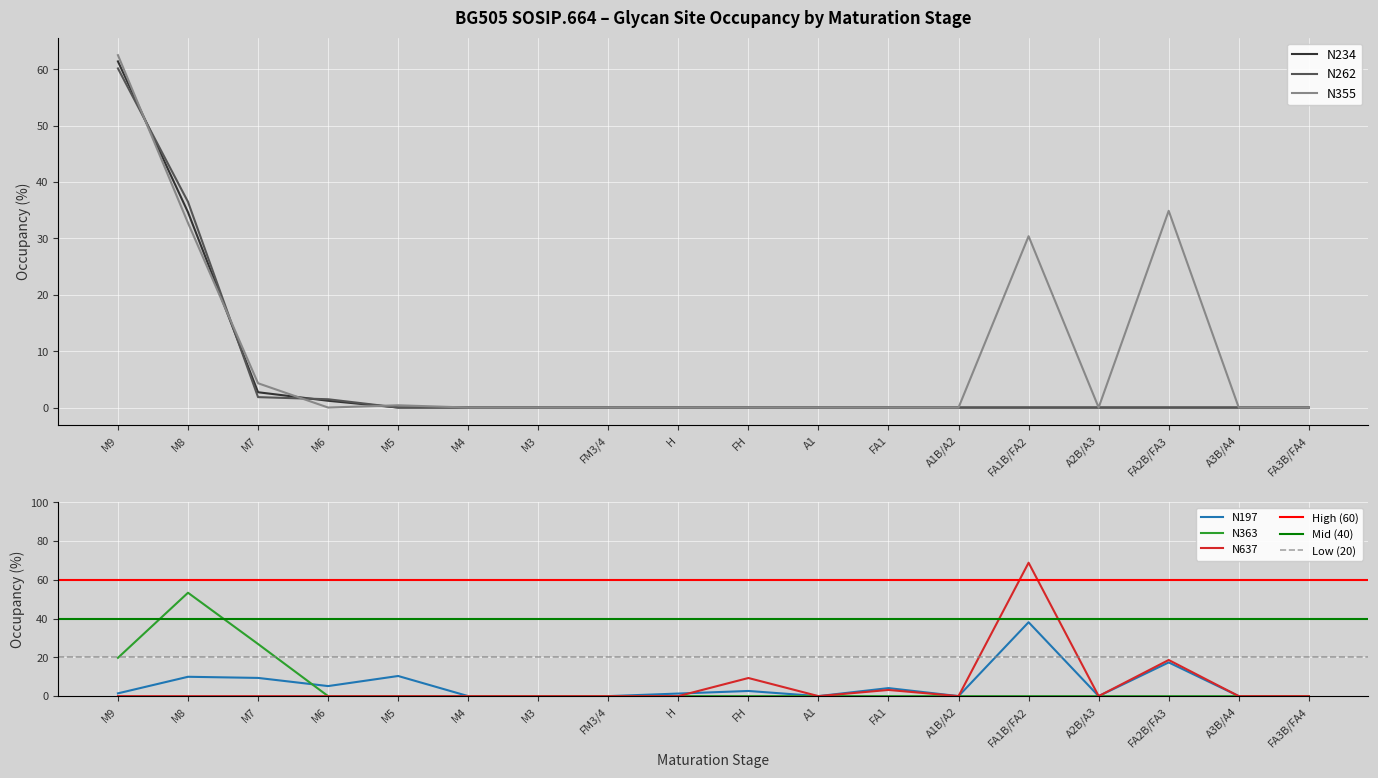

Rank the series by their maximum value, from lowest to highest.

N197, N363, N262, N234, N355, N637